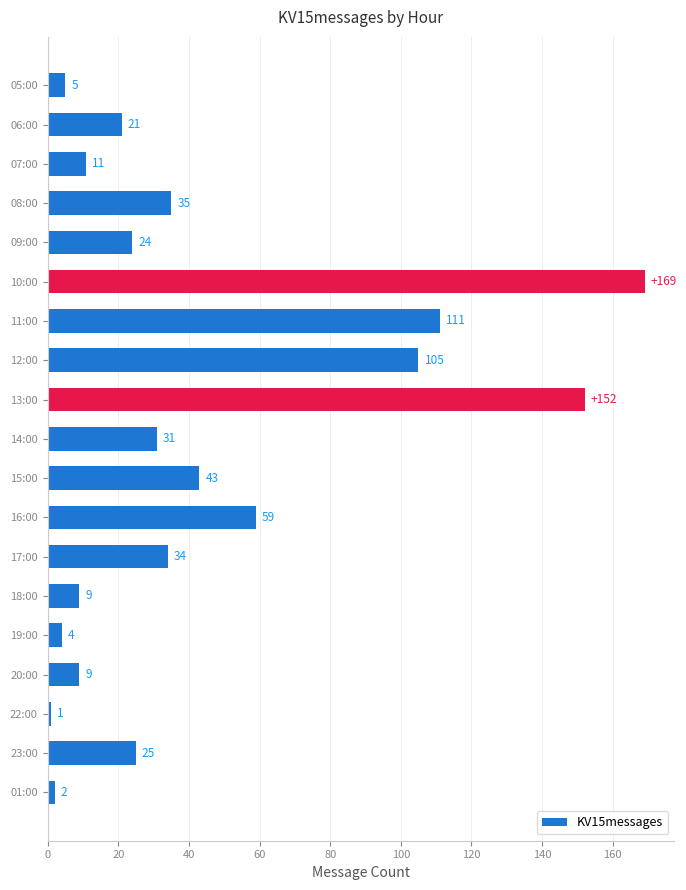

Reading bottom to top, transcribe all the data shown in this chart.

2	25	1	9	4	9	34	59	43	31	152	105	111	169	24	35	11	21	5